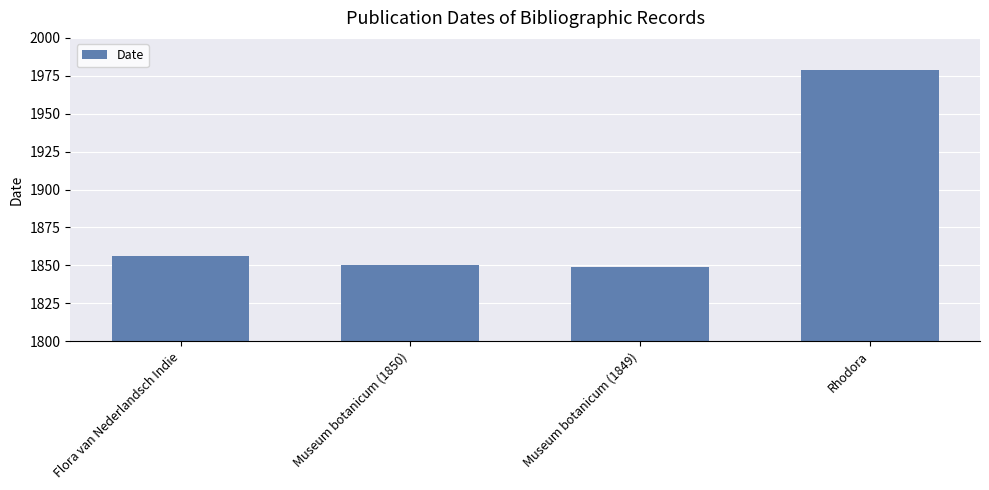

What is the label of the 1st bar from the right?

Rhodora